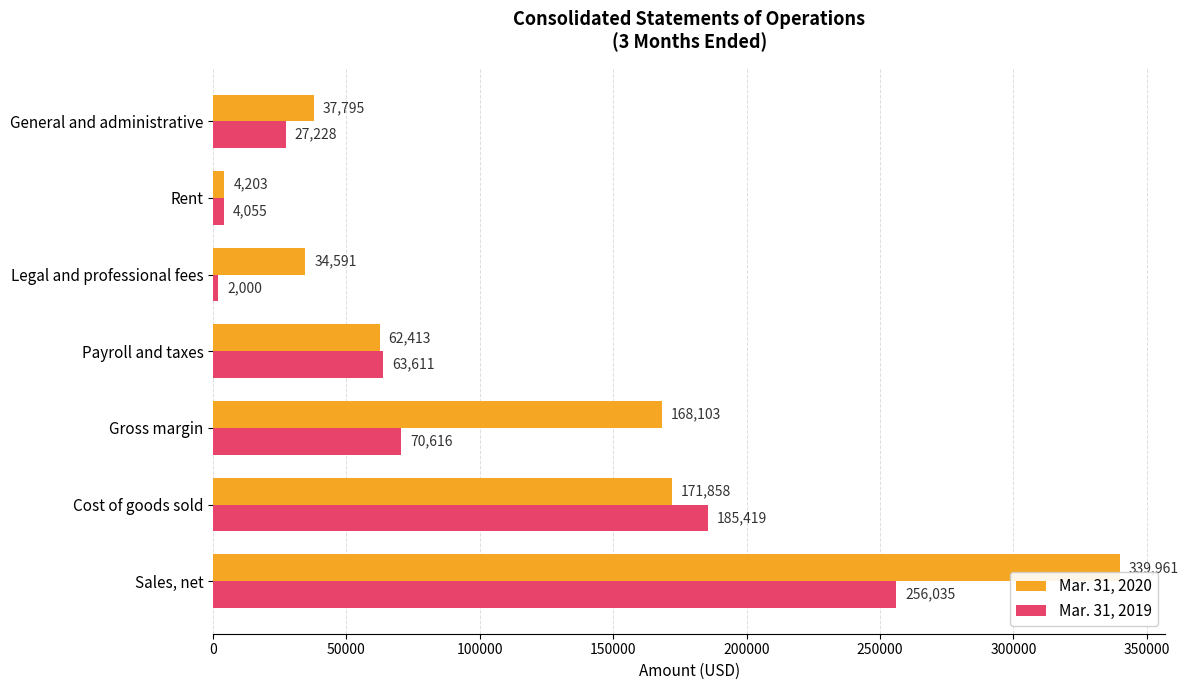

What is the average value of the Mar. 31, 2020 series?

116989